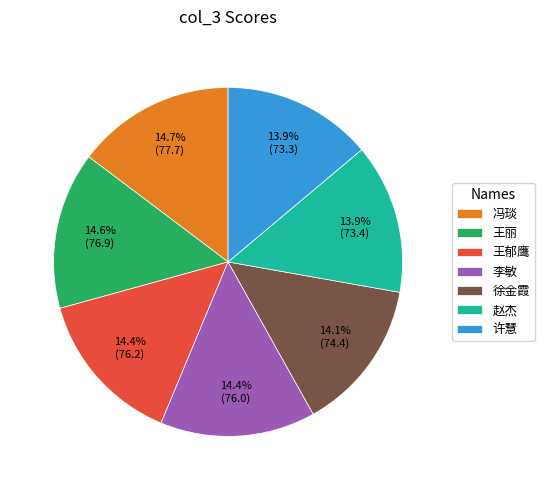

Approximately how many times larger is the value at 徐金霞 compared to 李敏?

1.0